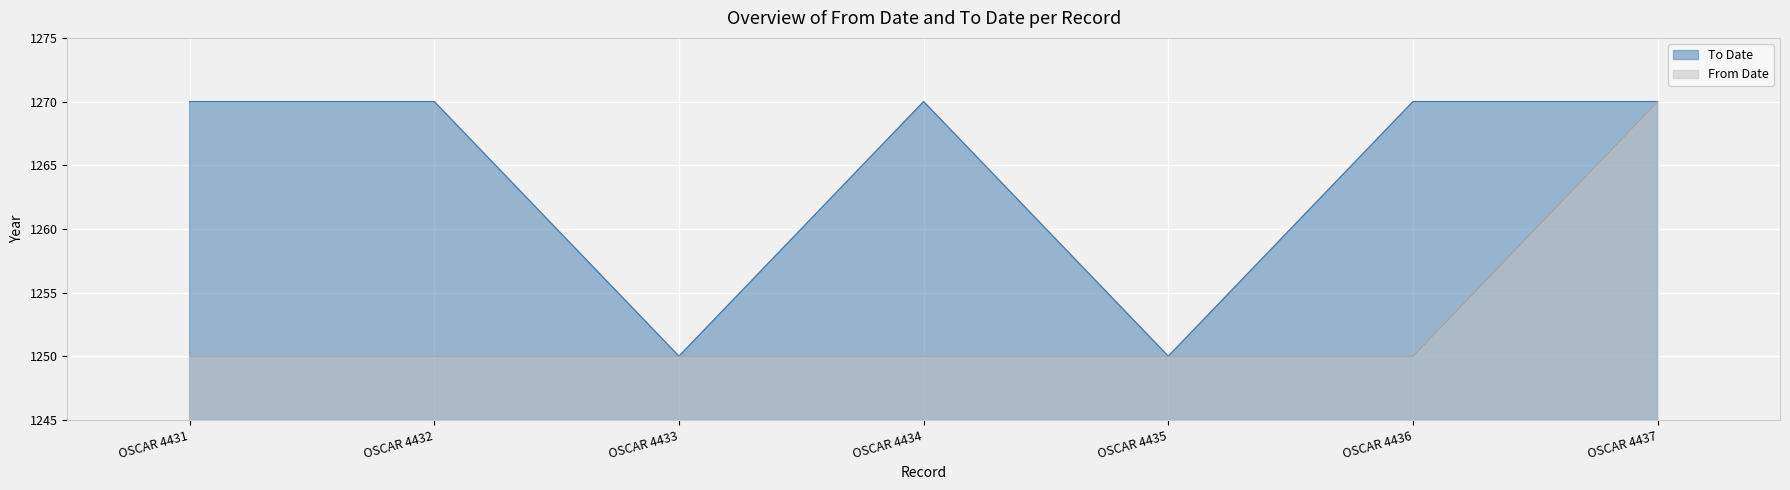

Where is To Date nearest to the value 1260?

OSCAR 4431